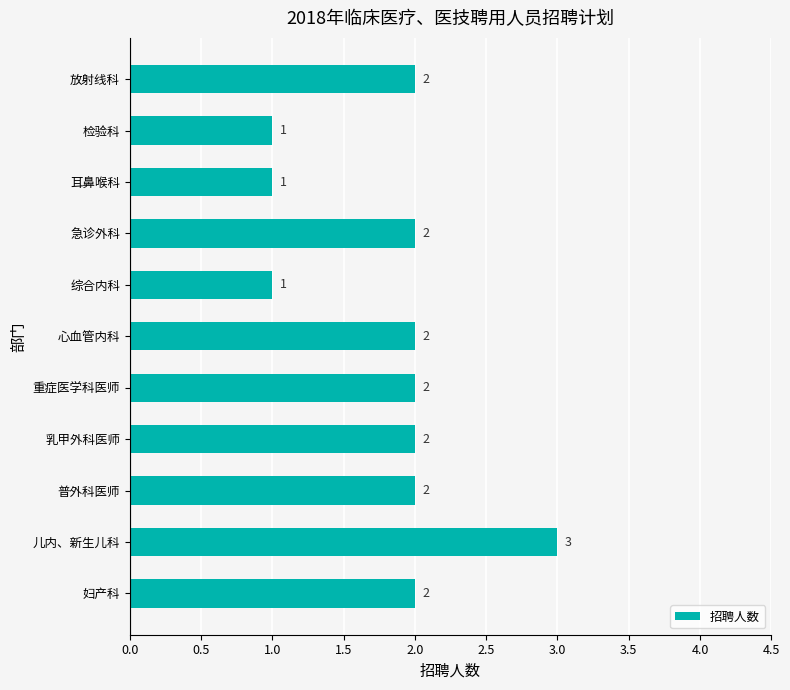

Does the chart contain stacked bars?

No